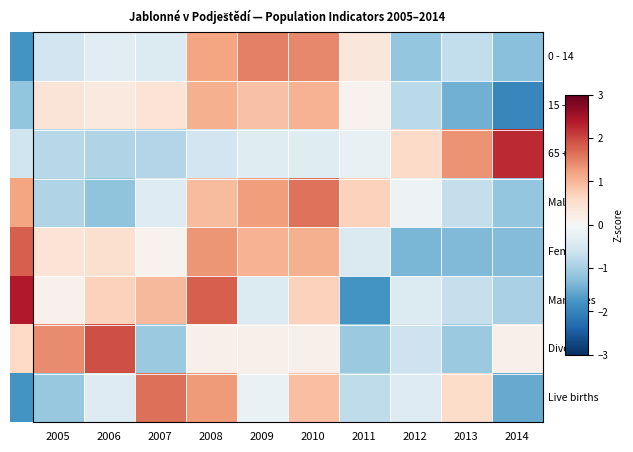

What is the total value across all series at 2006?

0.6